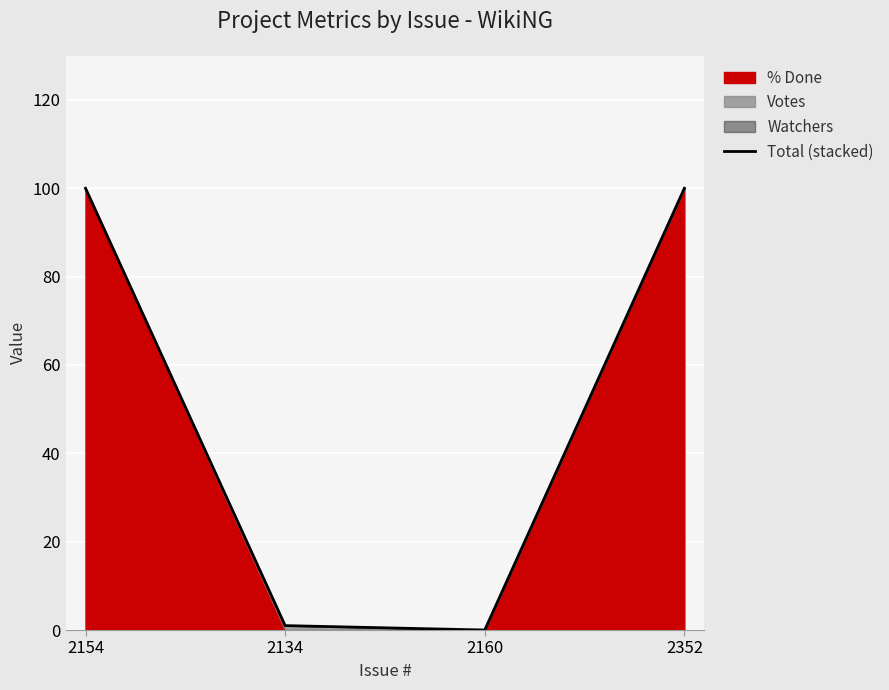

At which category does the data reach its first local valley?

2160